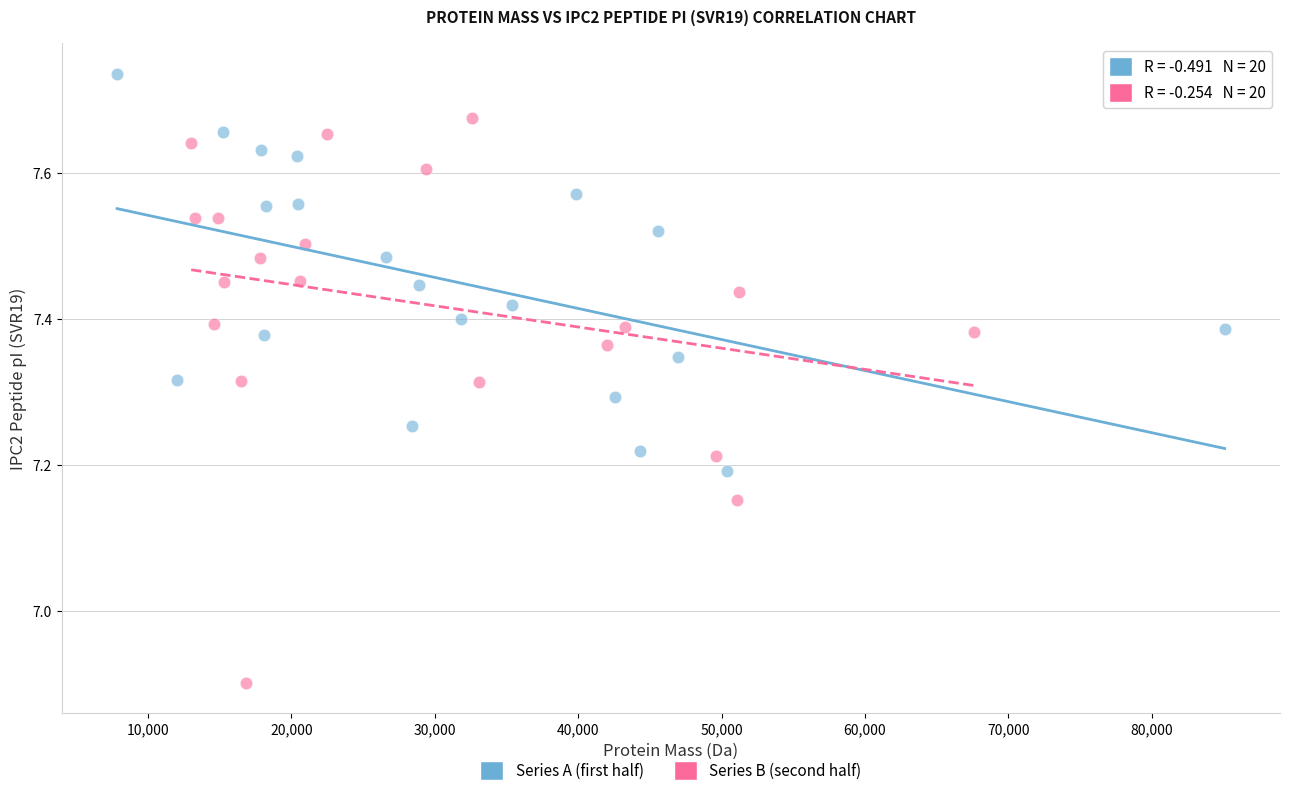

Which series reaches the minimum Y coordinate?

Series B (second half)